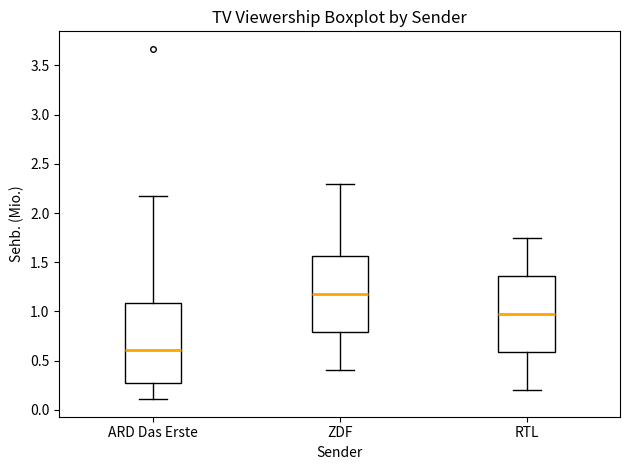

Where is the lower edge of the box for RTL on the y-axis? The values are not printed on the chart, so give them approximately, as read against the axis.

0.60